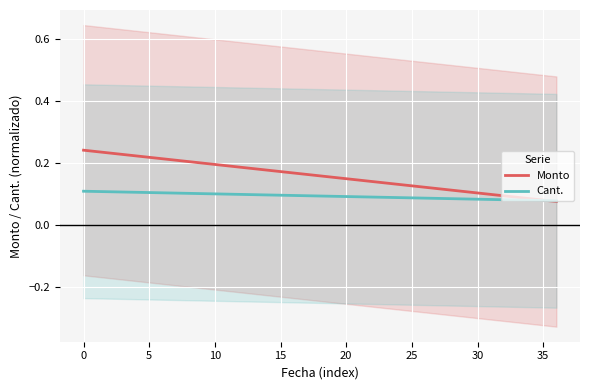

Which has a higher value, 26 or 10?

10